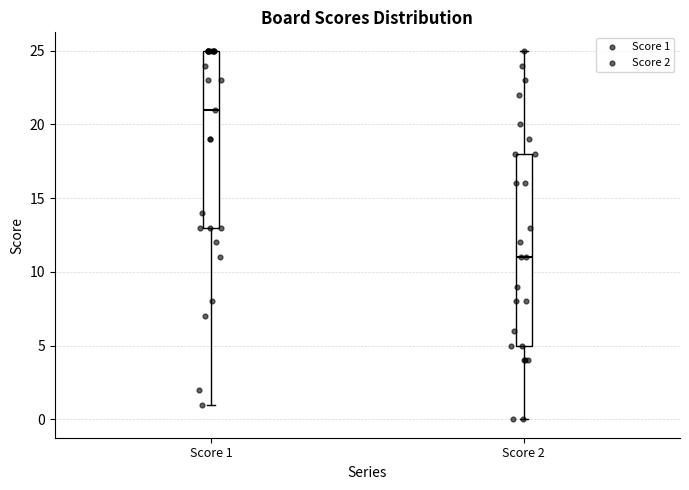

Reading left to right, read every box against the y-axis: the position of its median line, the range the box covers, and the ends of its whiskers. The values are not printed on the chart, so give them approximately, as read against the axis.

Score 1: median 21, box 13 to 25, whiskers 1 to 25
Score 2: median 11, box 5 to 18, whiskers 0 to 25